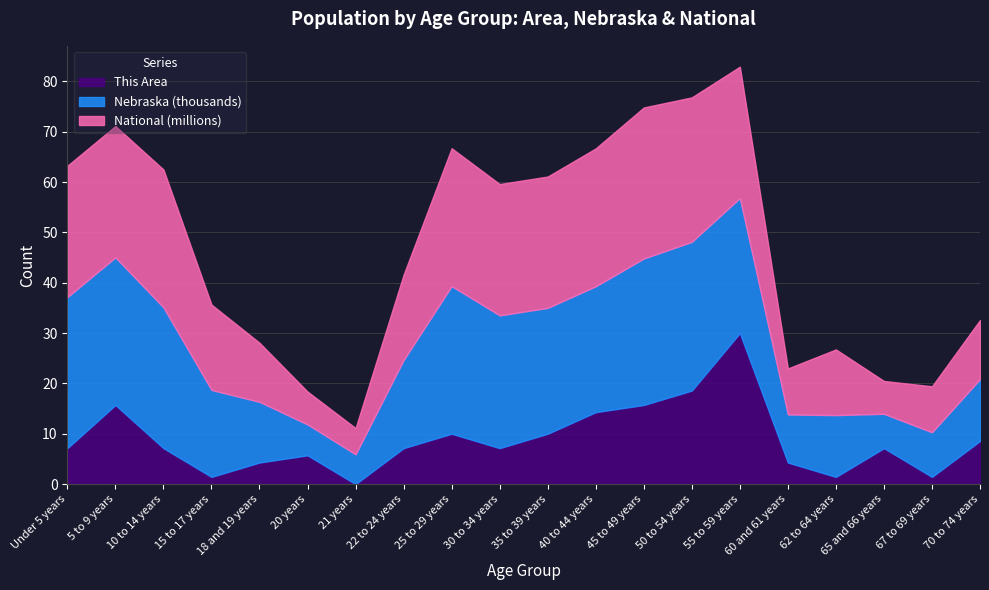

Between 30 to 34 years and 10 to 14 years, which is larger?

30 to 34 years